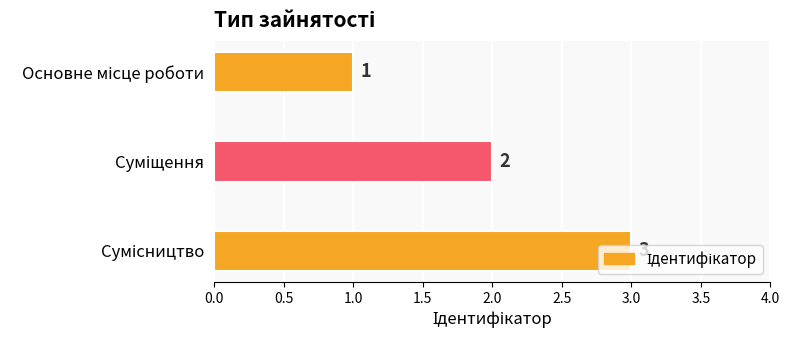

How many values are between 1 and 3?

3